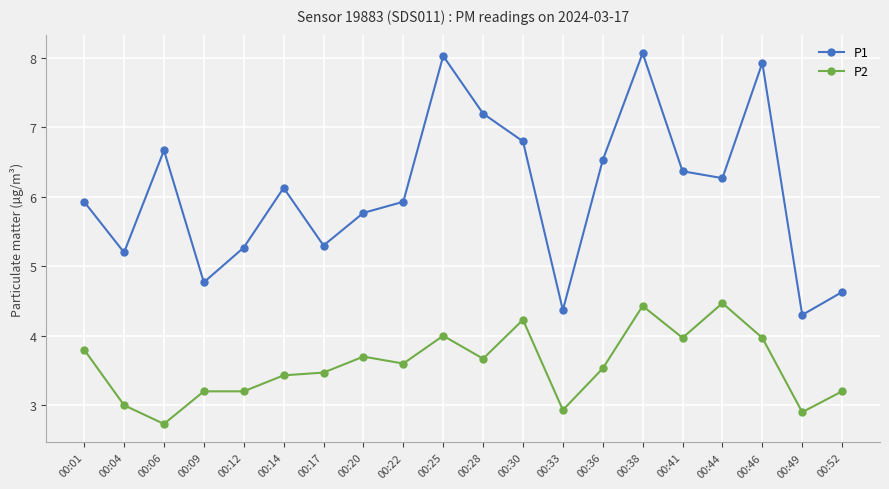

True or false: P2 and P1 cross at least once.

False